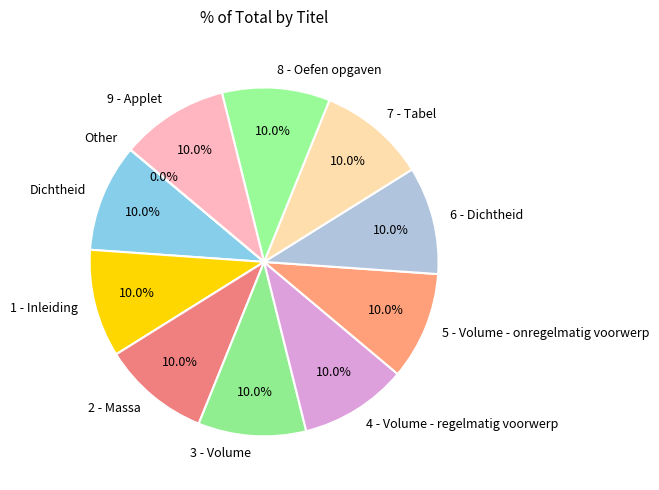

Does Dichtheid account for over 50% of the chart?

No